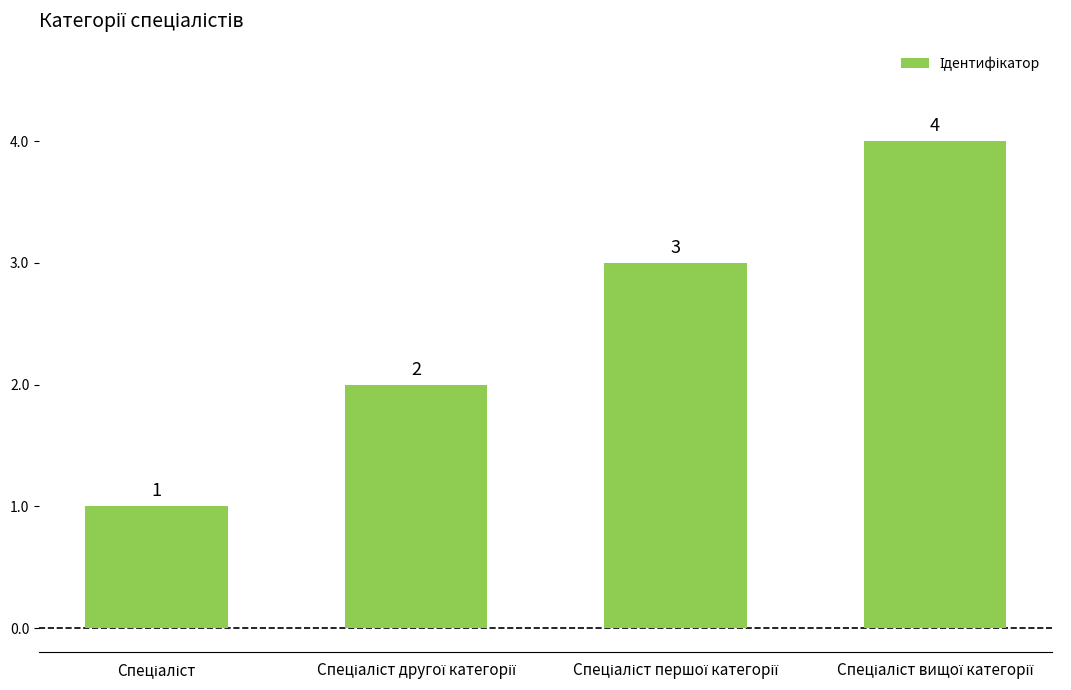

What is the sum of all values?

10